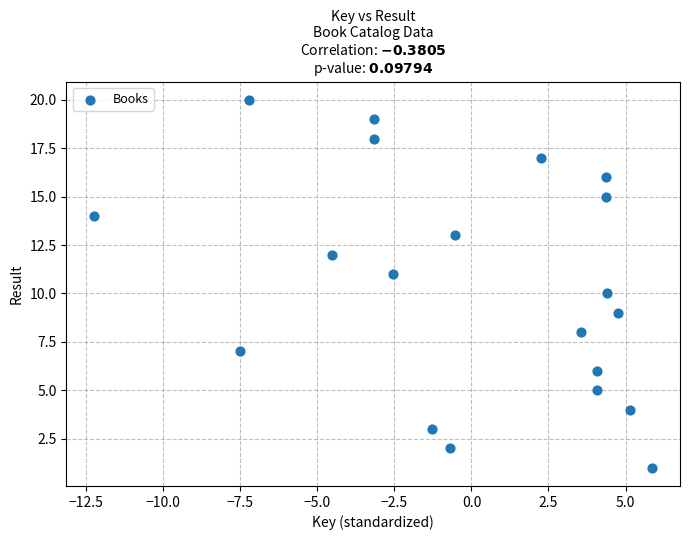

What is the range of Y values (max minus min)?

19